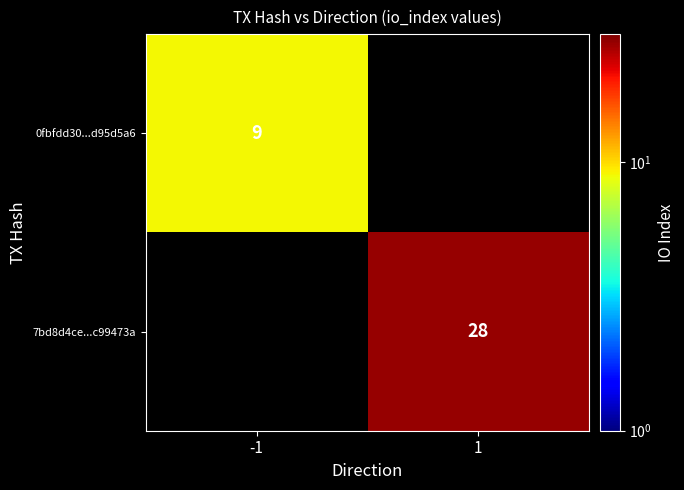

True or false: 7bd8d4ce...c99473a has a value of 48 at 1.

False